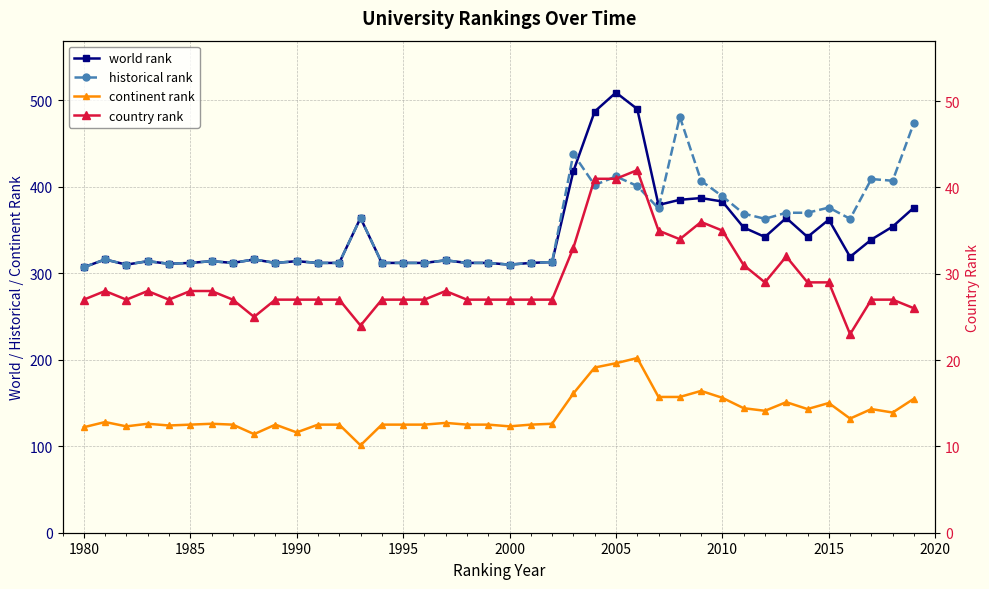

Rank the series by their maximum value, from highest to lowest.

world rank, historical rank, continent rank, country rank